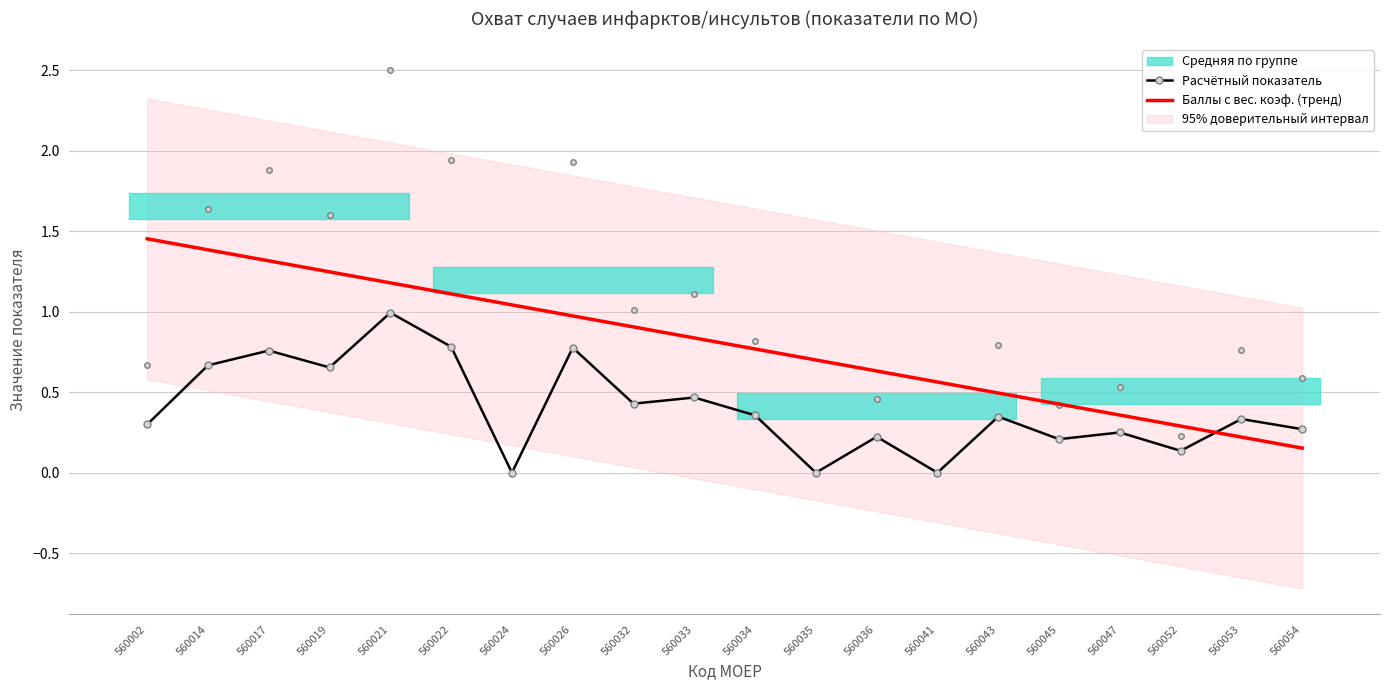

Is this an area chart (filled region under the line)?

No